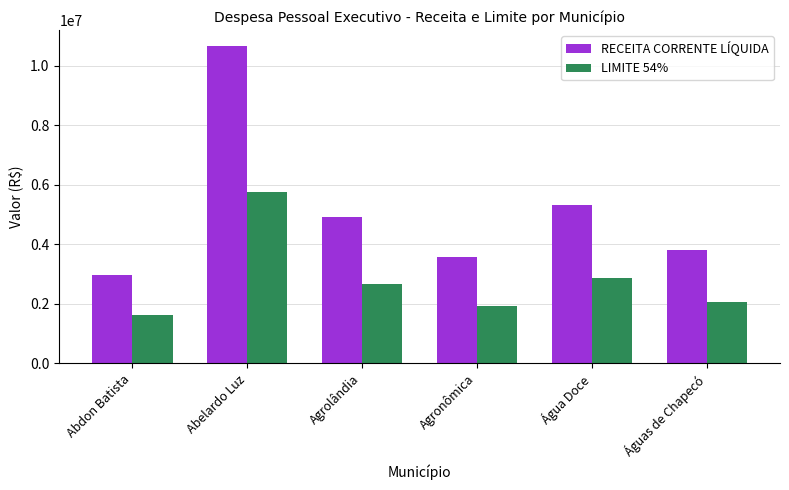

At Abdon Batista, list the series in order from smallest to largest.

LIMITE 54%, RECEITA CORRENTE LÍQUIDA